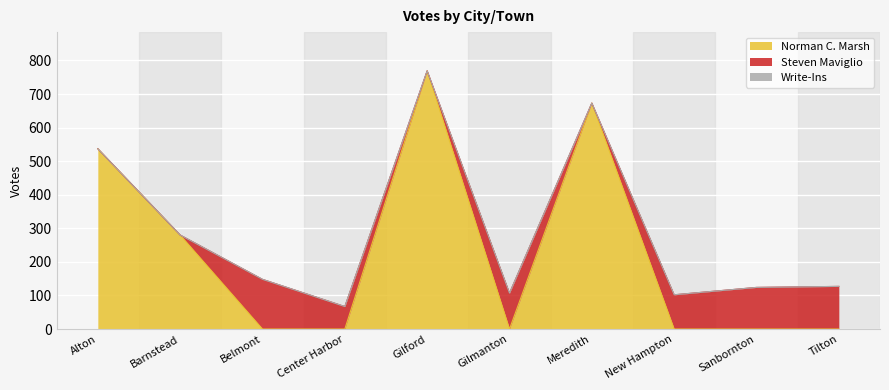

Which series ends up on top after the final intersection of Steven Maviglio and Norman C. Marsh?

Steven Maviglio